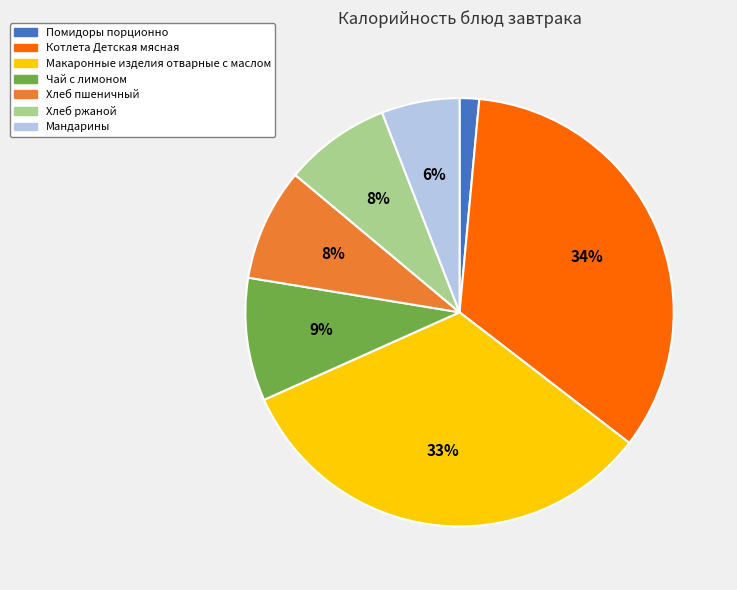

Does Чай с лимоном represent more than half of the total?

No